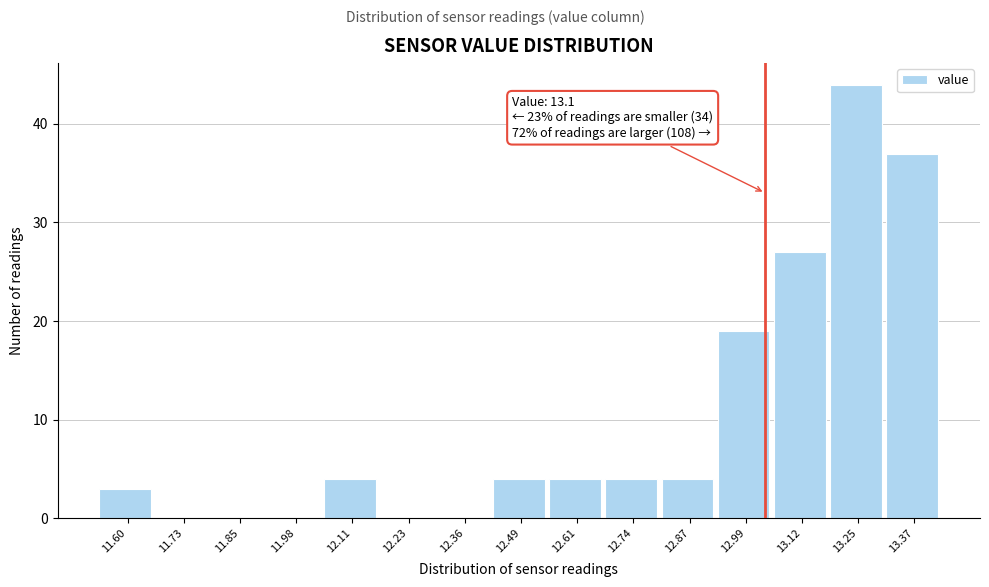

Reading left to right, transcribe all the data shown in this chart.

11.60=3	11.73=0	11.85=0	11.98=0	12.11=4	12.23=0	12.36=0	12.49=4	12.61=4	12.74=4	12.87=4	12.99=19	13.12=27	13.25=44	13.37=37